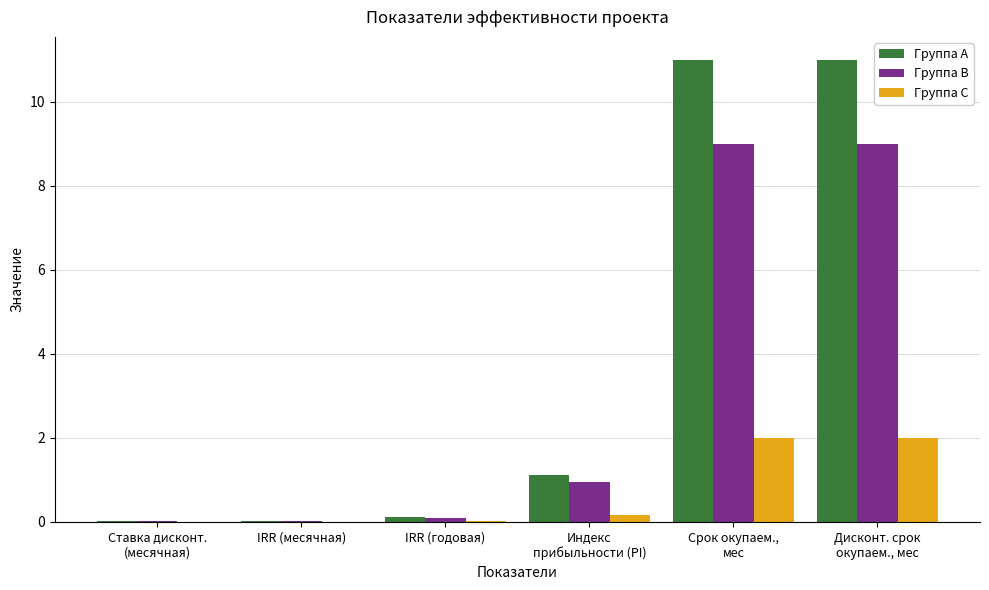

Count the number of categories in the chart.

6